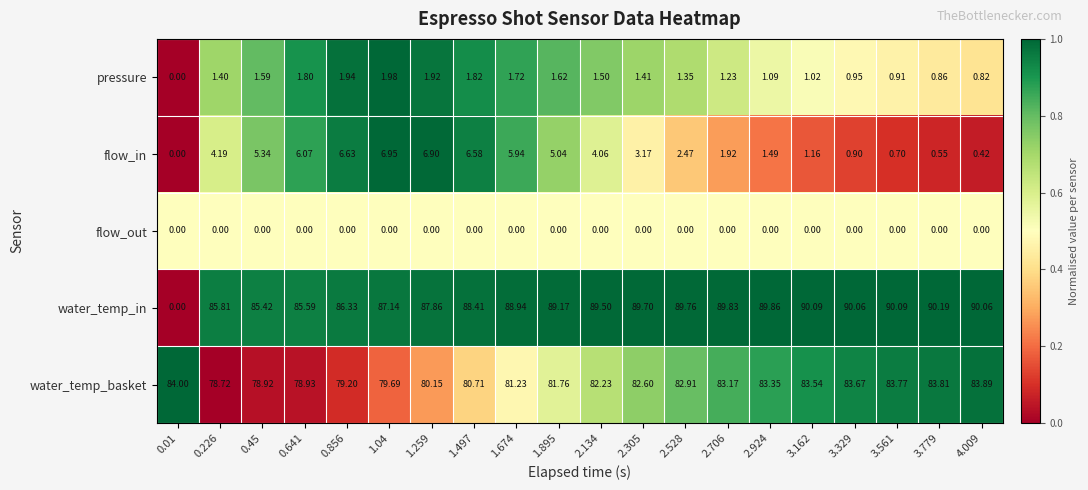

Rank the series at 3.329 from highest to lowest value.

water_temp_in, water_temp_basket, pressure, flow_in, flow_out